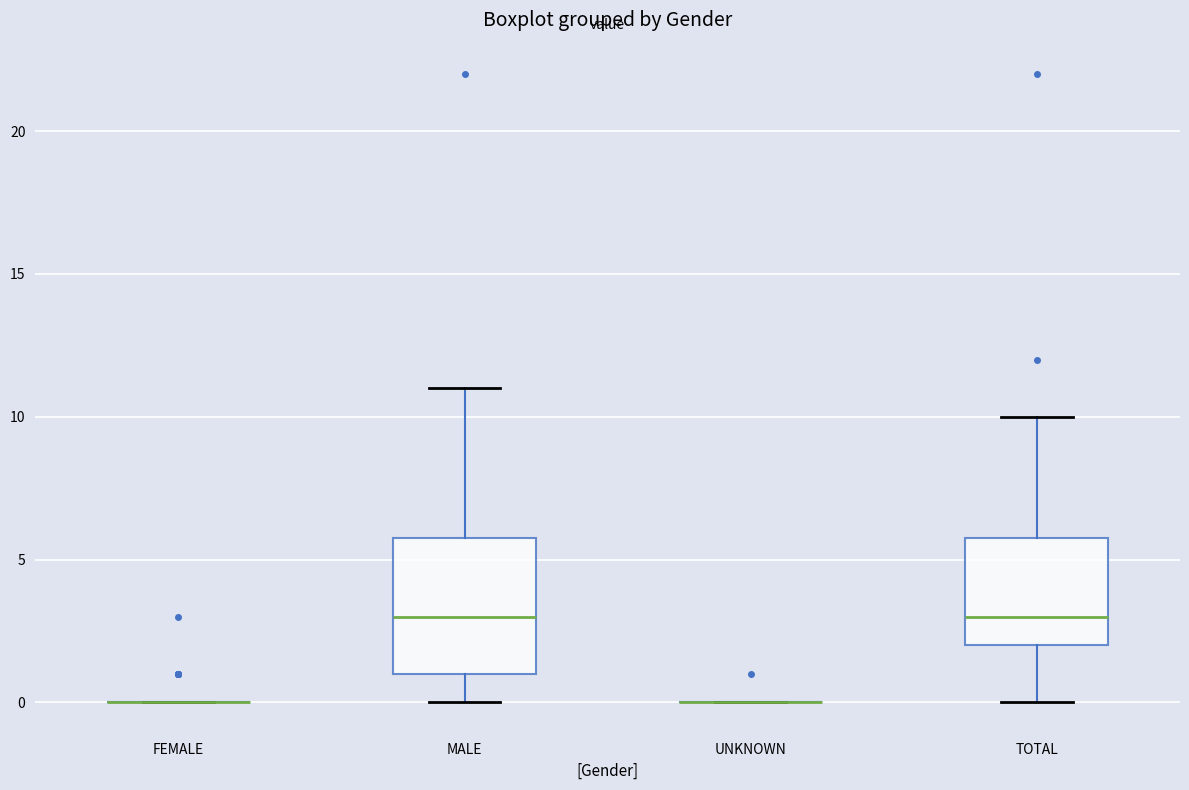

Reading left to right, read every box against the y-axis: the position of its median line, the range the box covers, and the ends of its whiskers. The values are not printed on the chart, so give them approximately, as read against the axis.

FEMALE: box collapsed to a line at 0, whiskers 0 to 0
MALE: median 3, box 1 to 6, whiskers 0 to 11
UNKNOWN: box collapsed to a line at 0, whiskers 0 to 0
TOTAL: median 3, box 2 to 6, whiskers 0 to 10